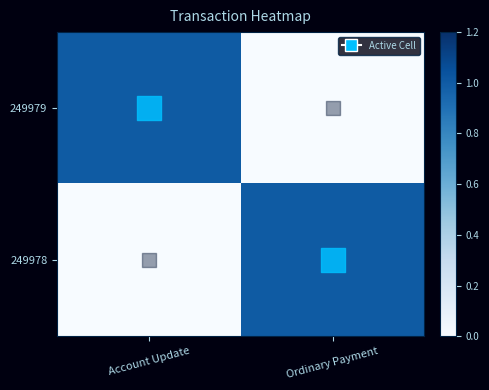

Between Account Update and Ordinary Payment, which is larger?

Account Update